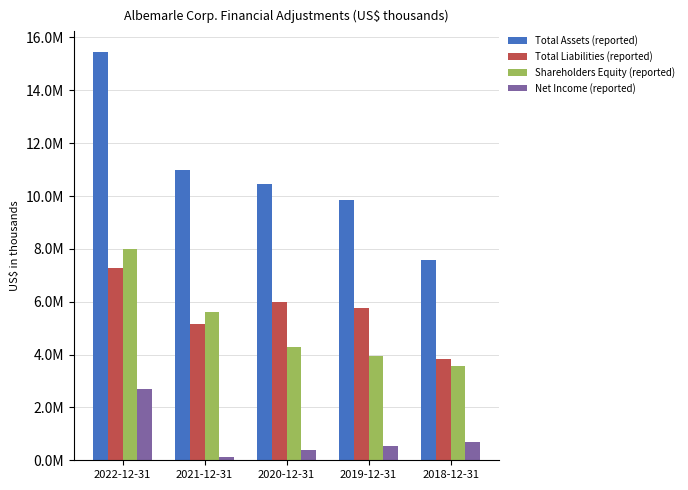

Reading left to right, list all the values displayed in this chart.

Total Assets (reported): 2022-12-31=15456522	2021-12-31=10974118	2020-12-31=10450946	2019-12-31=9860863	2018-12-31=7581674
Total Liabilities (reported): 2022-12-31=7265675	2021-12-31=5168511	2020-12-31=5982352	2019-12-31=5767283	2018-12-31=3822566
Shareholders Equity (reported): 2022-12-31=7982627	2021-12-31=5625266	2020-12-31=4268227	2019-12-31=3932250	2018-12-31=3585321
Net Income (reported): 2022-12-31=2689816	2021-12-31=123672	2020-12-31=375764	2019-12-31=533228	2018-12-31=693562